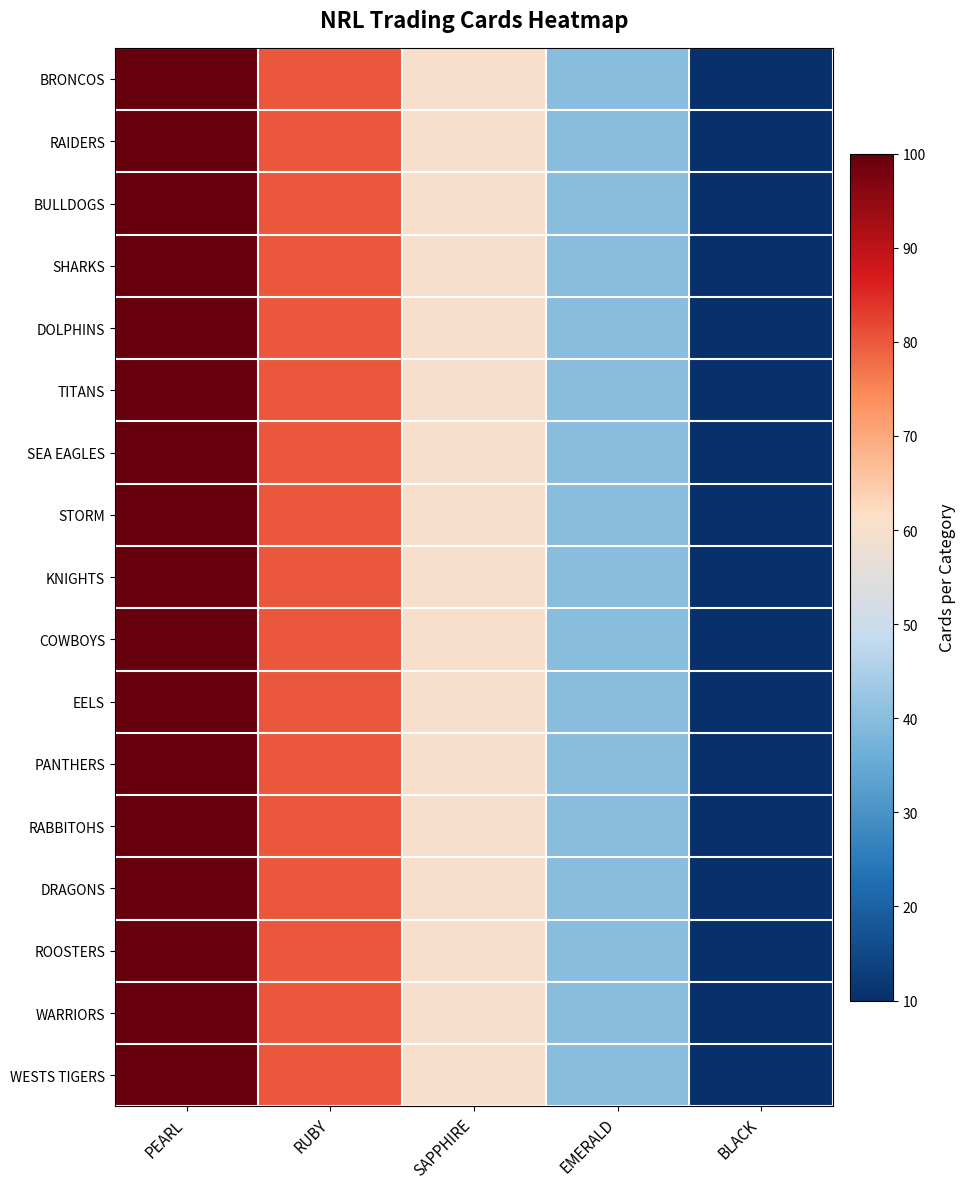

What is the greatest value displayed?

100